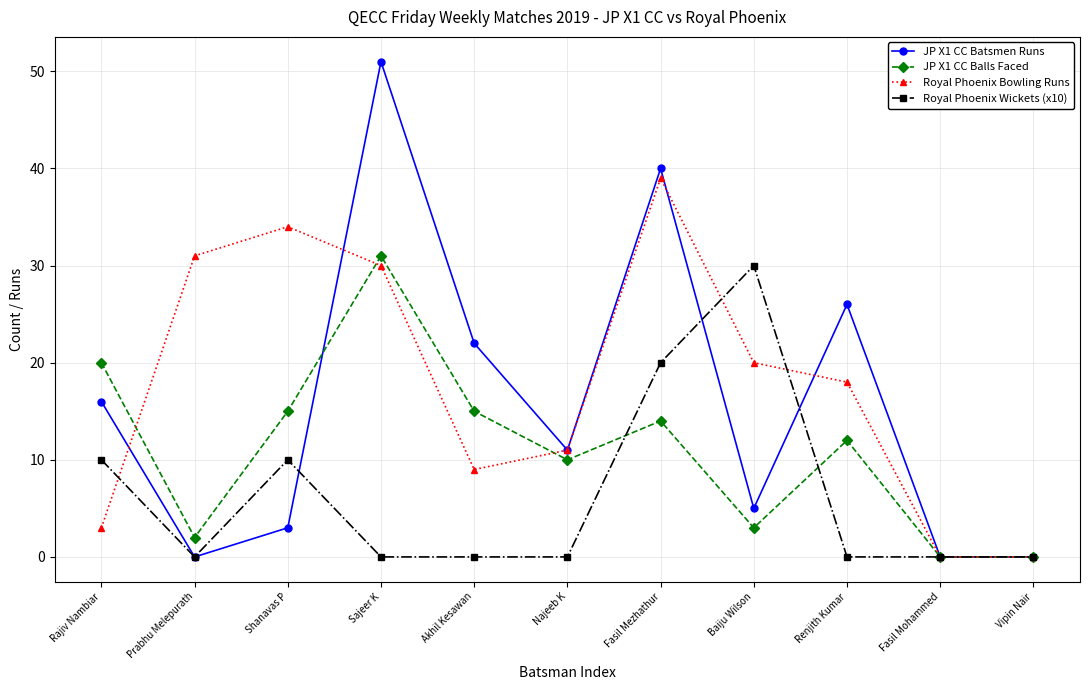

Which series has the largest total across all categories?

Royal Phoenix Bowling Runs